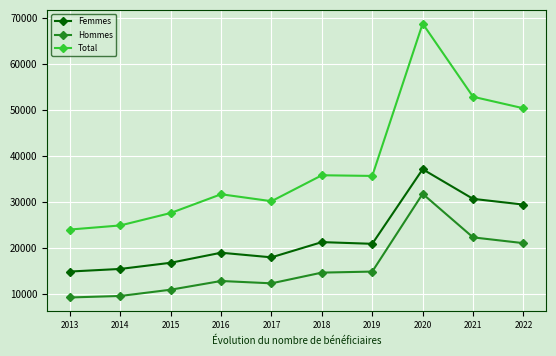

What is the sum of the Total values at 2015 and 2014?

52338